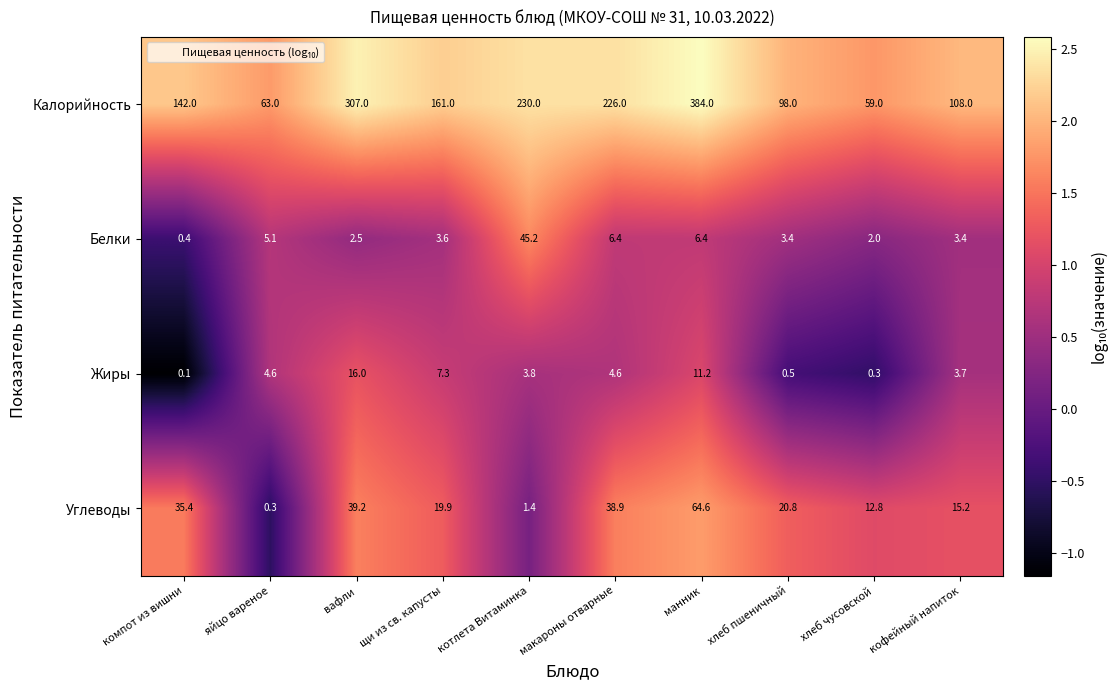

The Белки series shows 0.2 at компот из вишни. True or false?

False